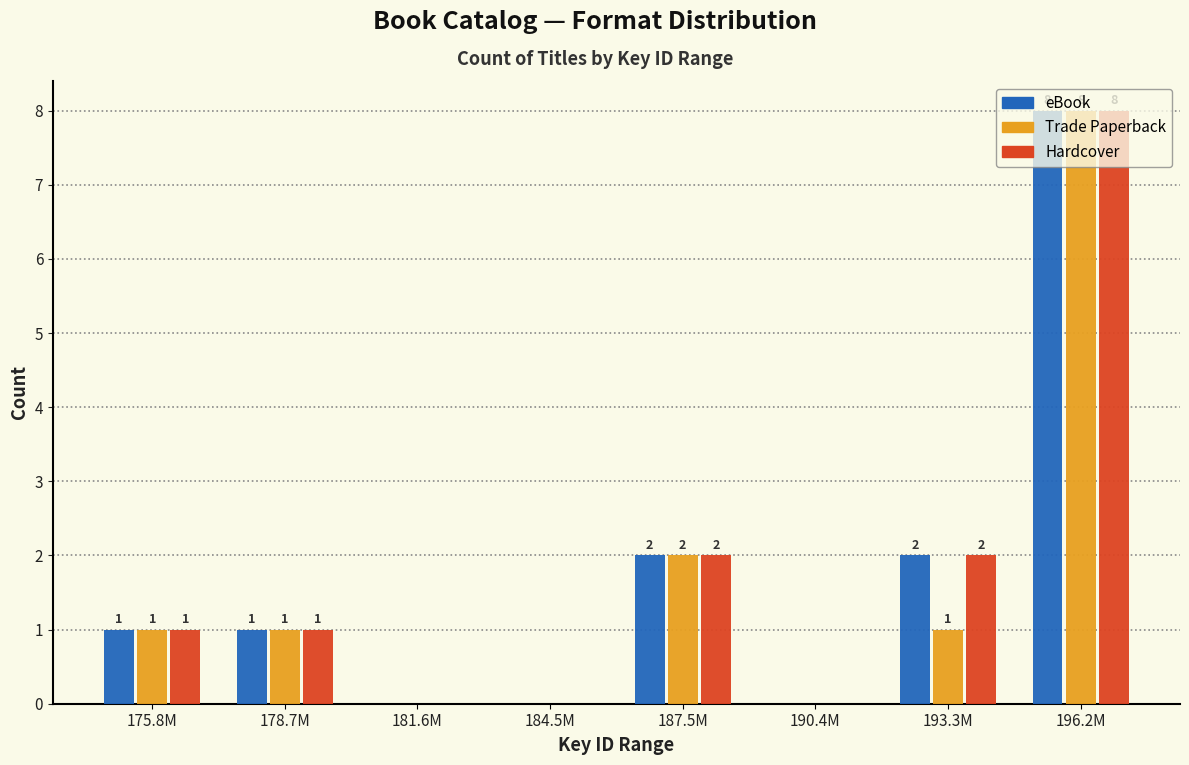

At which category does the chart reach its peak across all series?

196.2M